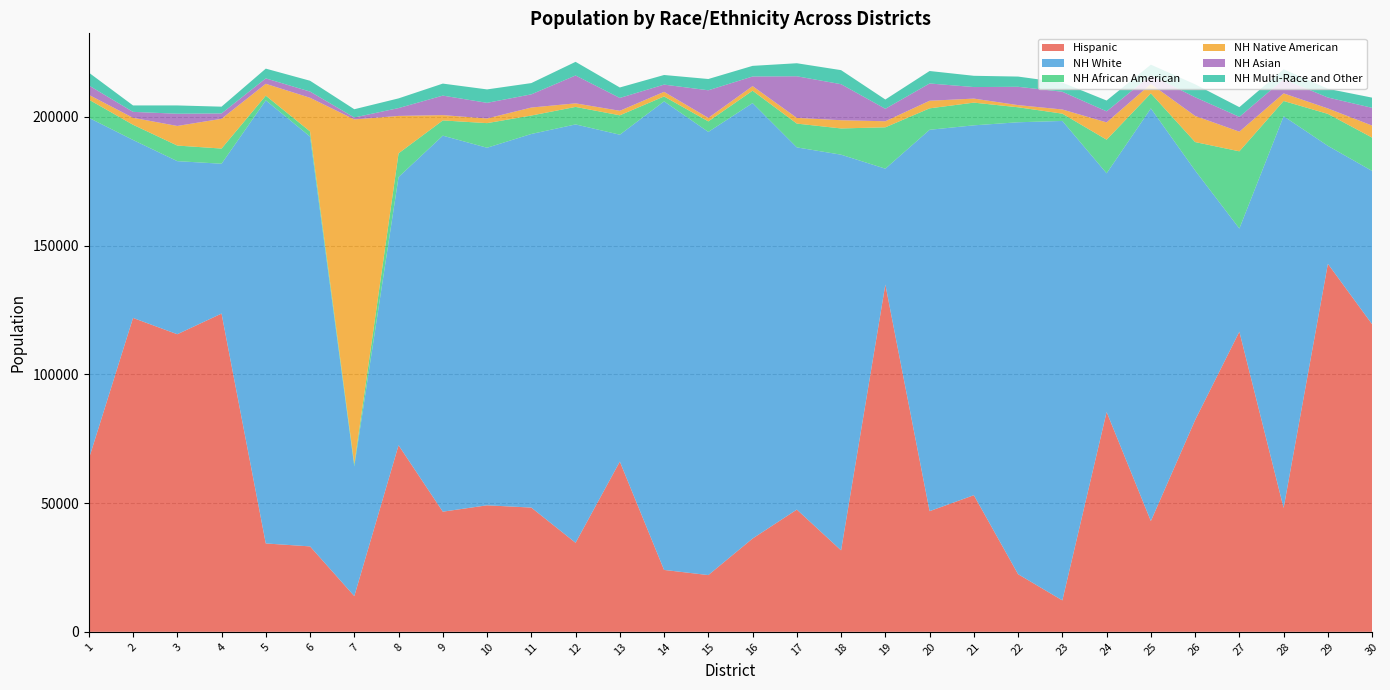

Reading right to left, extract all data points from this chart.

Hispanic: 119436	142923	48111	116568	82251	43023	85381	12212	22375	53053	46856	134862	31641	47472	36222	22035	24035	66106	34578	48249	49128	46661	72456	13878	33176	34316	123594	115569	121900	67082
NH White: 59550	45815	152121	40058	96917	160255	92695	186190	175513	143644	148114	45004	153658	140660	169113	172110	181967	126954	162476	145091	138868	146025	104152	50373	159161	172081	58192	67222	69116	132552
NH African American: 12944	12402	5919	29982	11034	5837	13046	2833	5822	8819	8325	16061	10190	9238	4816	4086	1913	7530	6797	7160	9556	5917	9211	914	2004	1822	5891	6053	5909	7070
NH Native American: 4666	2119	2958	7628	10155	3655	6716	1616	839	1562	2947	2350	3190	2221	1776	1359	1789	1757	1385	3108	1807	2065	14534	133830	13062	4609	11559	7611	2702	1851
NH Asian: 6899	4250	5492	5757	7254	3397	4291	6889	7117	4485	6714	4855	13997	16160	3734	10720	2812	4990	10823	5124	6076	7573	3042	757	2406	2106	2083	4750	2302	3654
NH Multi-Race and Other: 3956	3374	3868	3766	5017	4092	4200	3543	3970	4372	4838	3591	5452	5061	4133	4377	3730	4065	5299	4372	5213	4666	3766	3196	4205	3786	2626	3219	2495	4978